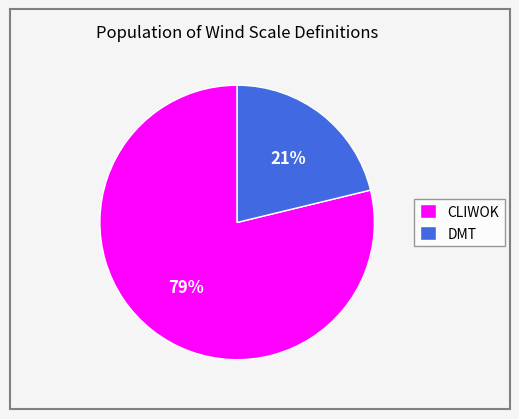

Between DMT and CLIWOK, which is larger?

CLIWOK